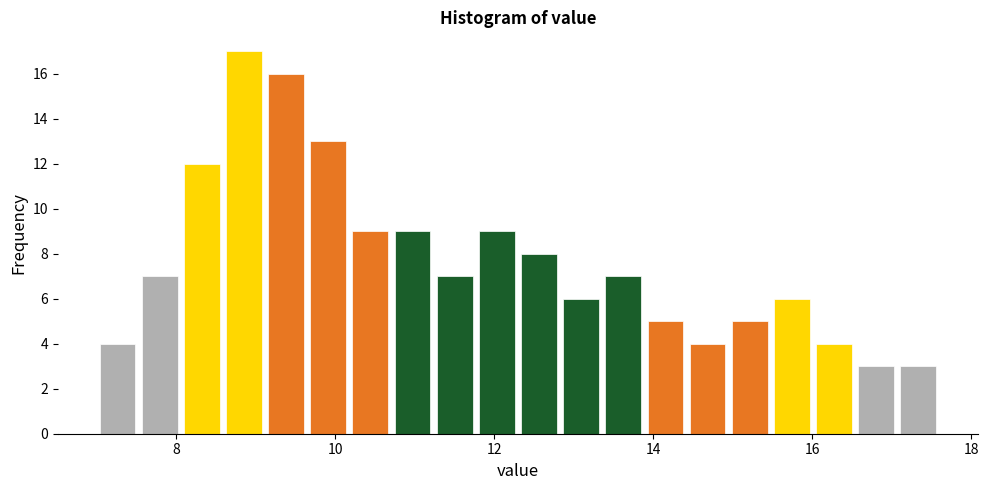

Around what value on the x-axis is the tallest bar? Give the approximate position of its centre, as read against the axis.

8.8